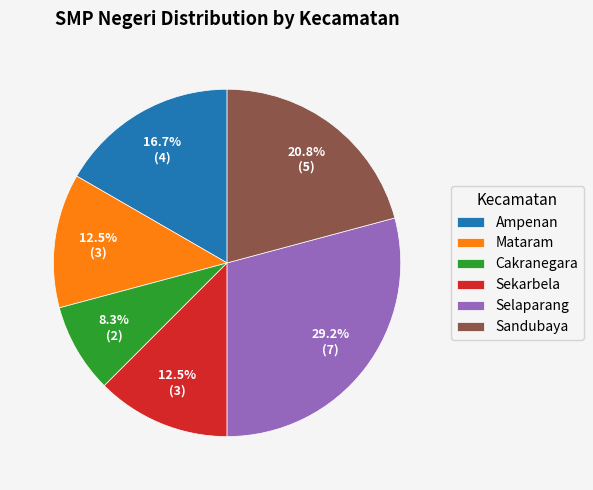

The Selaparang slice represents 29% of the pie. True or false?

True